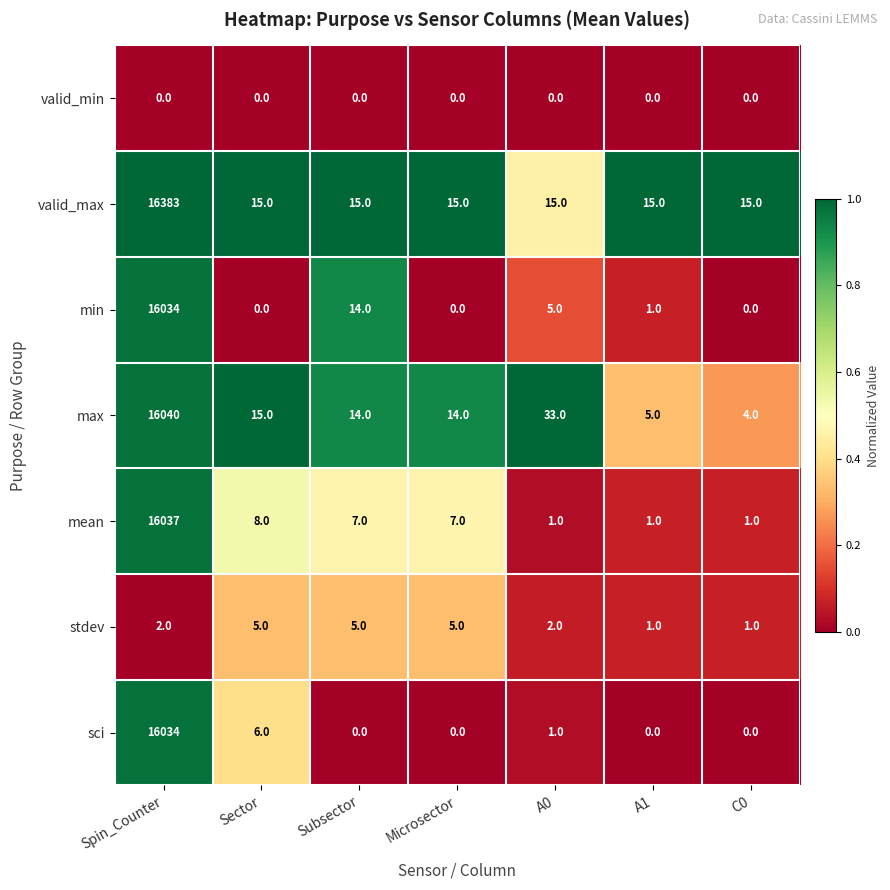

What is the spread (max minus min) of values at Microsector?

15